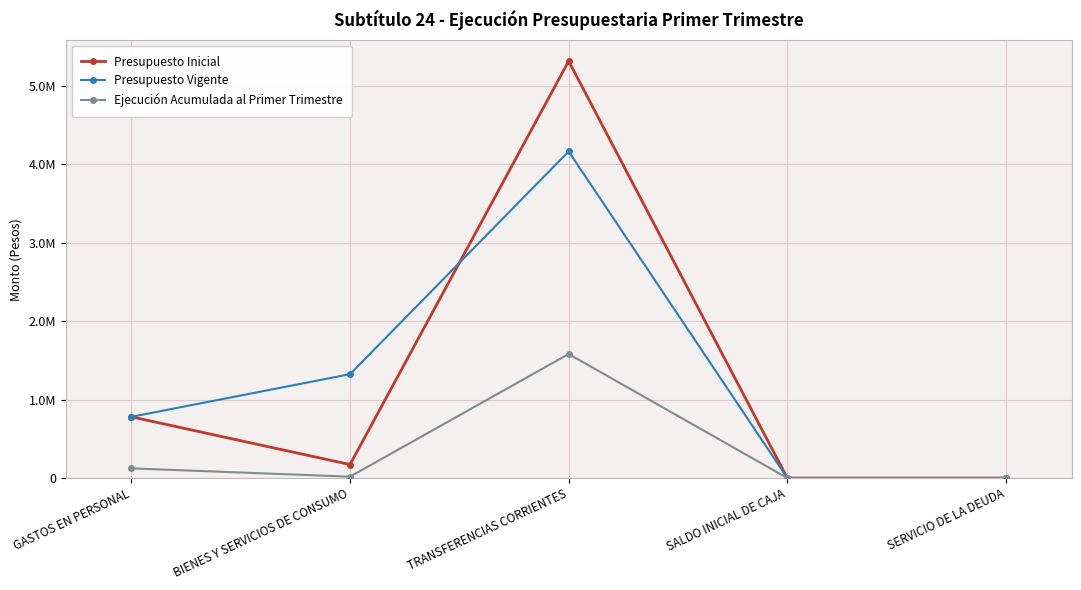

How many interior local peaks does the Presupuesto Vigente series have?

1